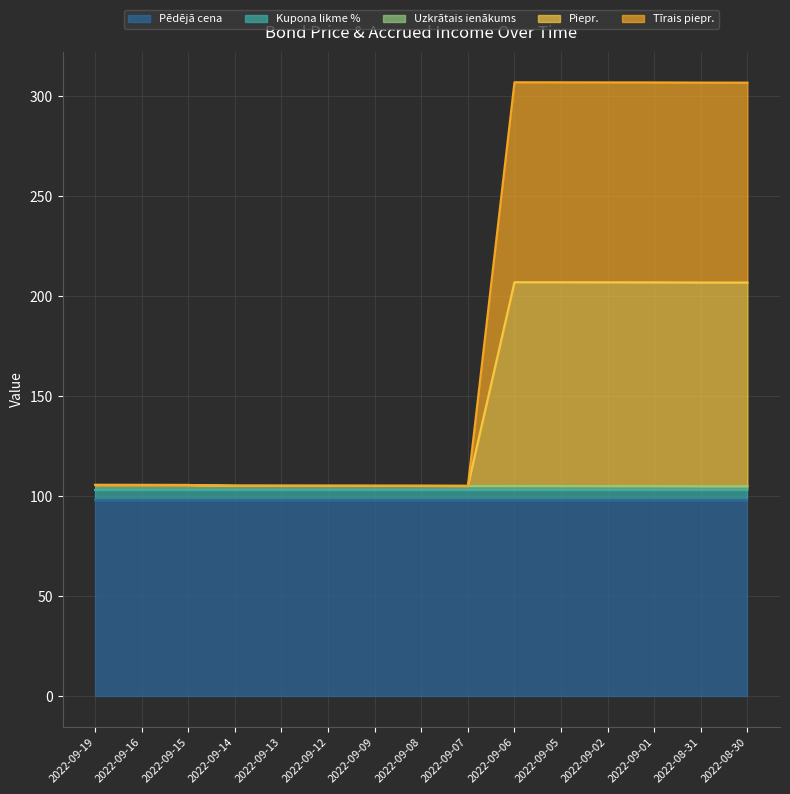

What is the average value of the Uzkrātais ienākums series?

105.2